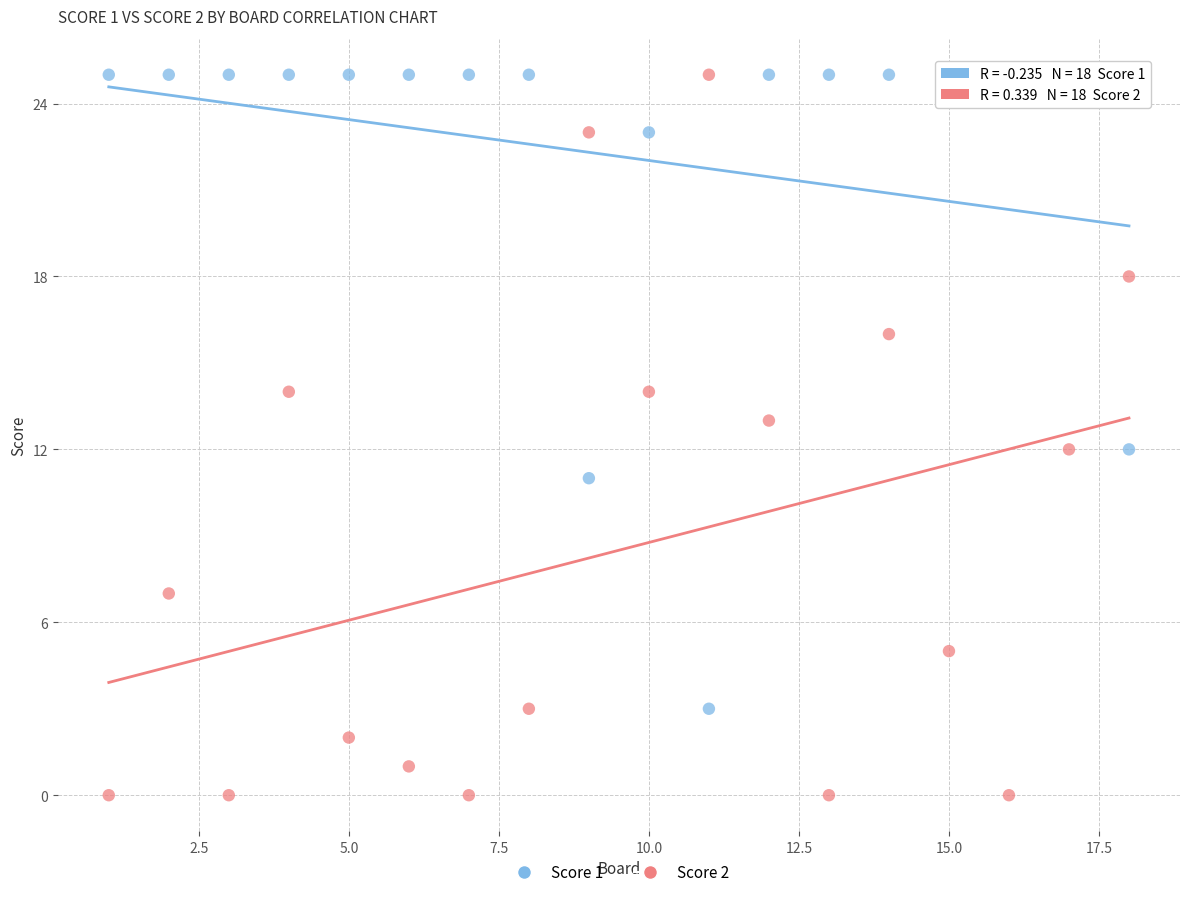

Which series has the widest spread of Y values?

Score 2